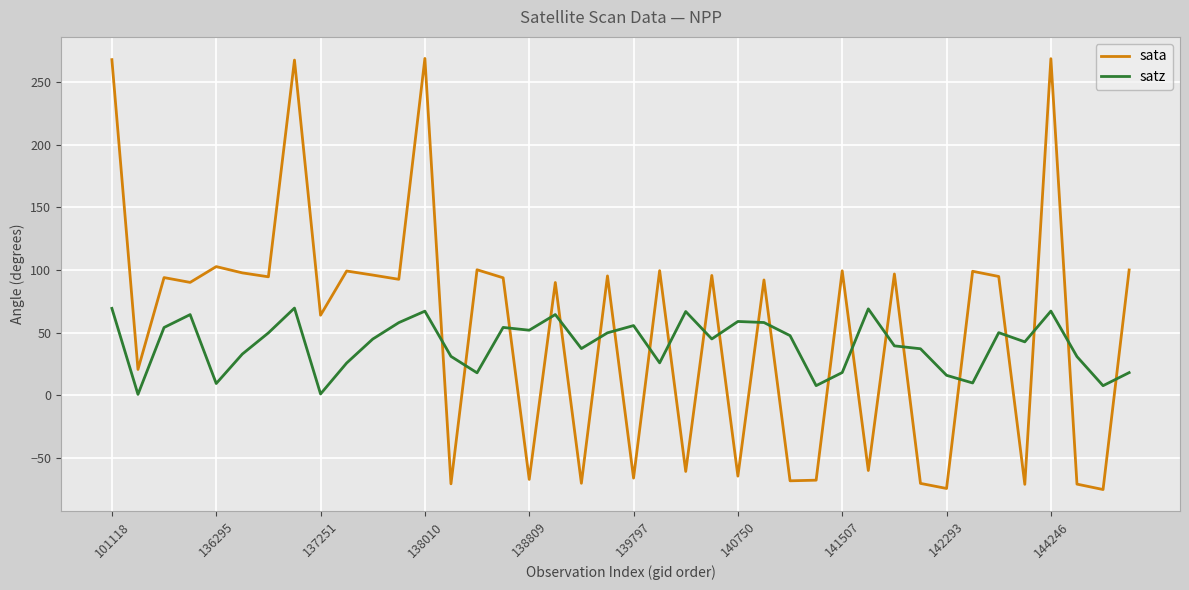

Rank the series by their maximum value, from highest to lowest.

sata, satz